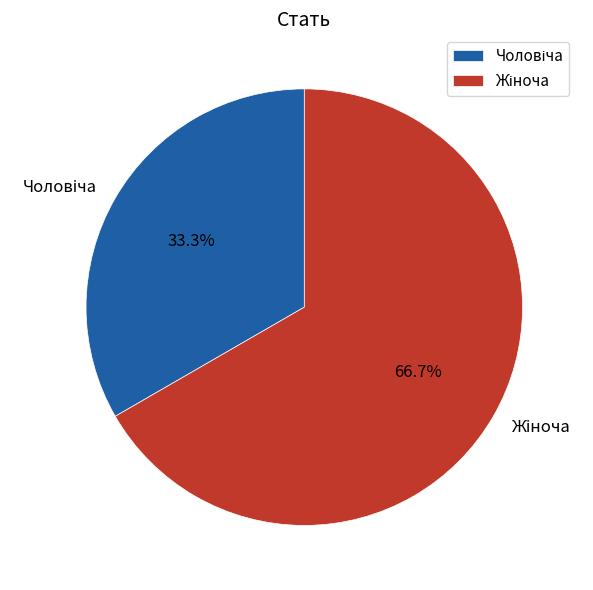

How many segments does this pie chart have?

2